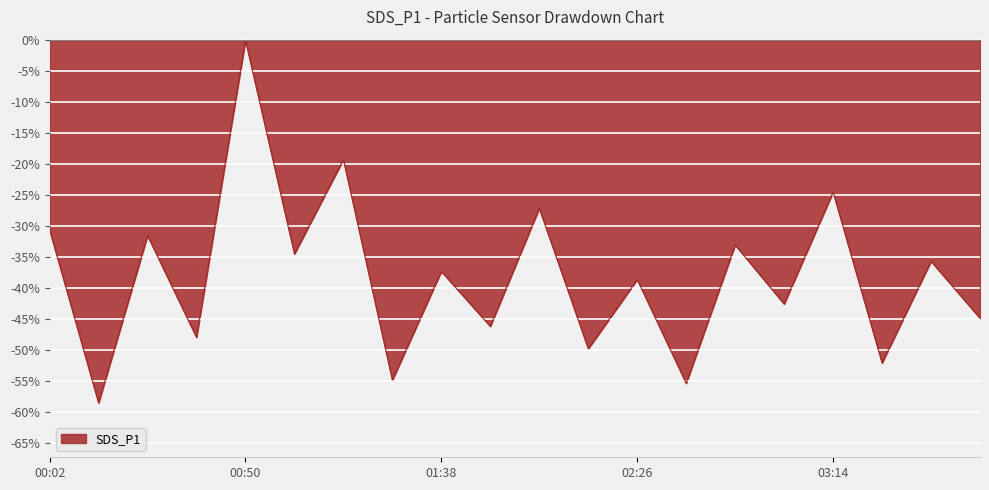

What is the difference between the maximum and minimum values?

58.5